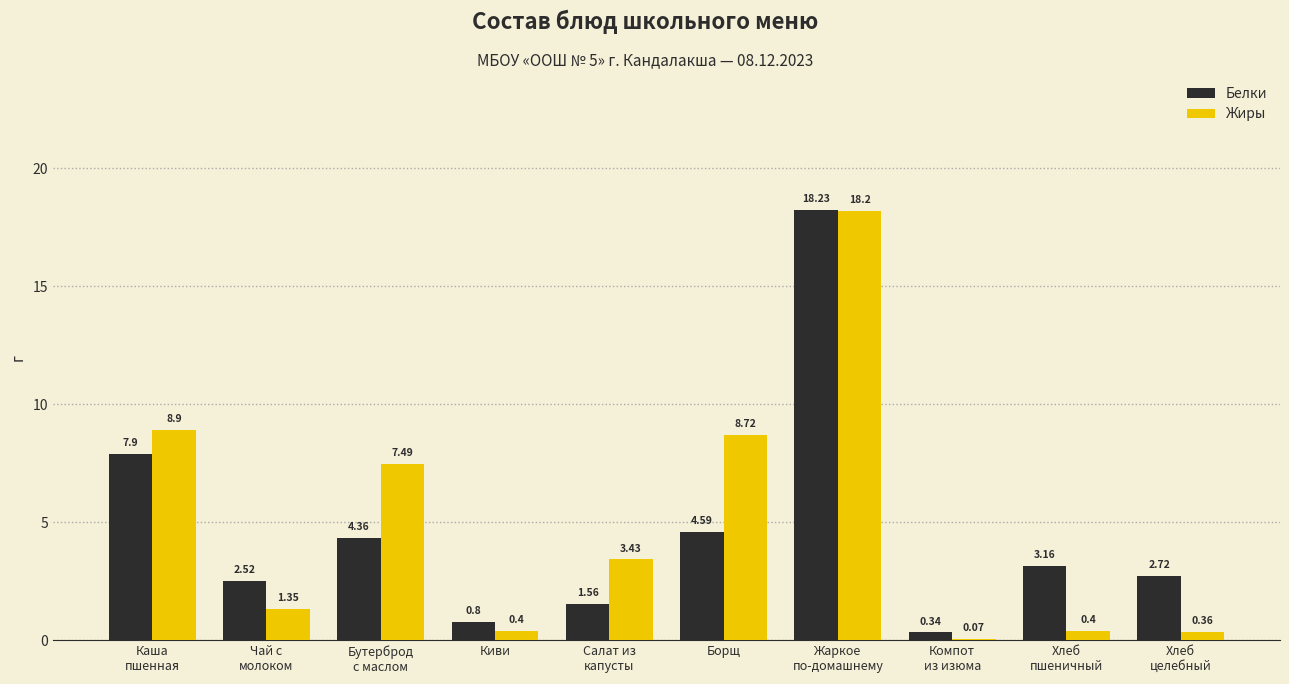

Which series changed the most between Бутерброд
с маслом and Борщ?

Жиры